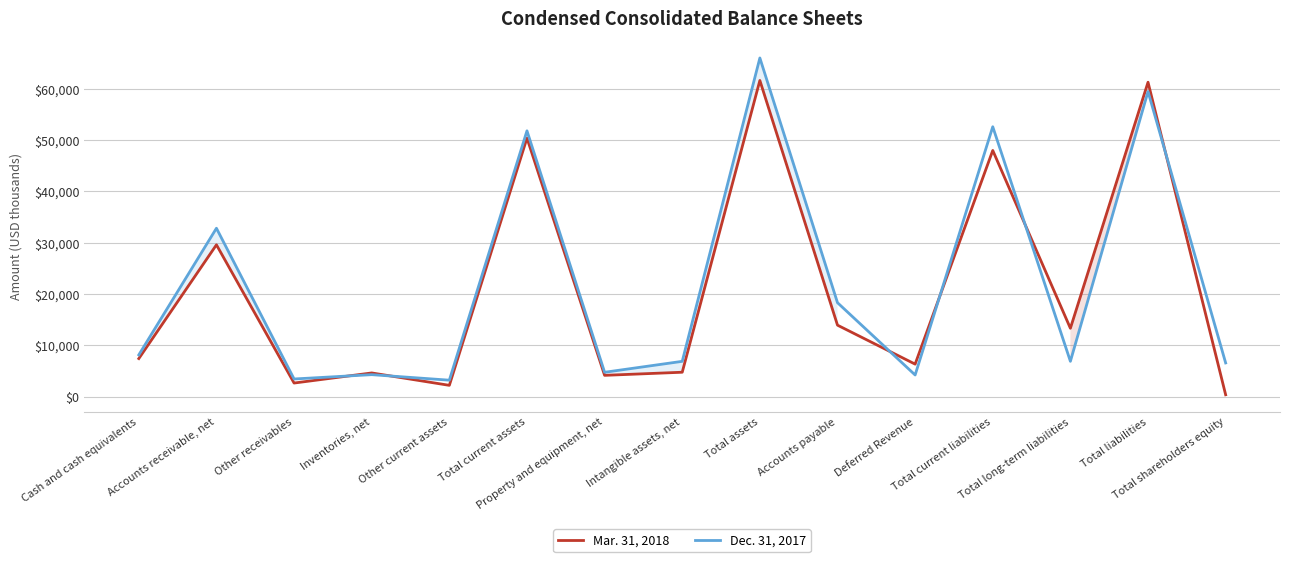

What position from the right is Property and equipment, net?

9